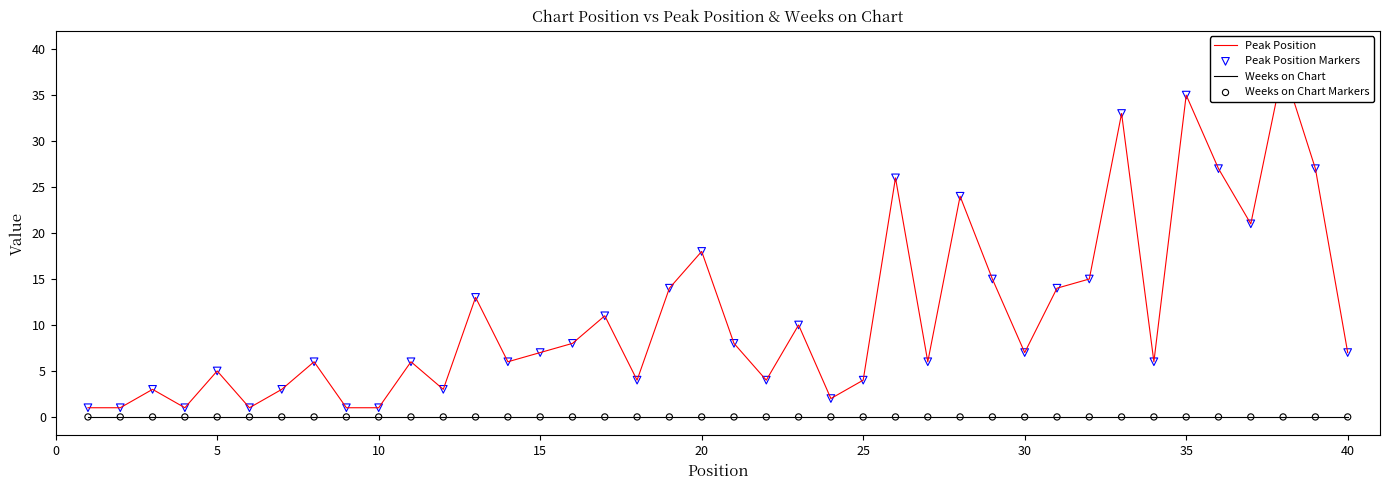

Which series contains the highest Y value?

Peak Position